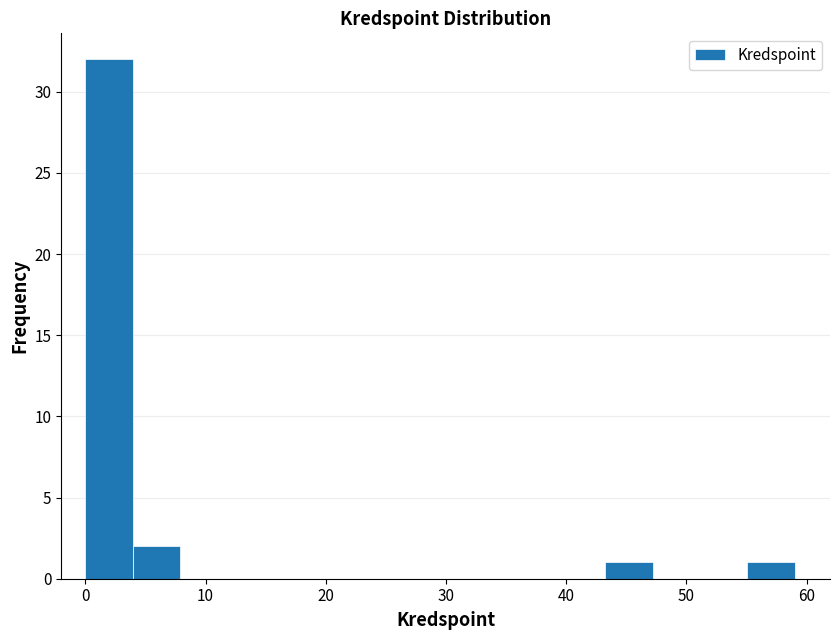

Around what value on the x-axis is the tallest bar? Give the approximate position of its centre, as read against the axis.

2